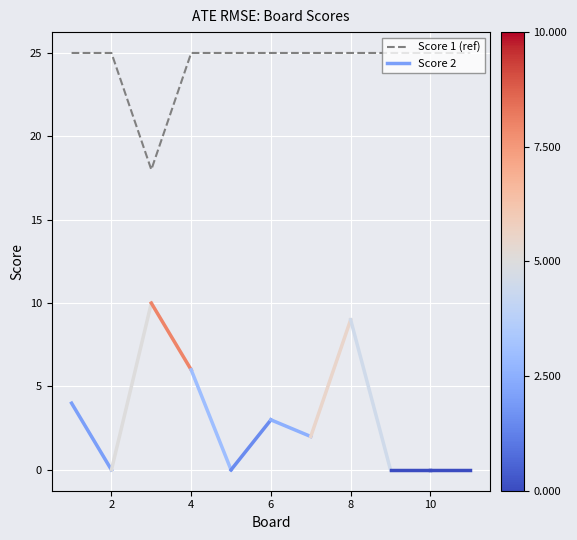

What value does the data have at 6?

25